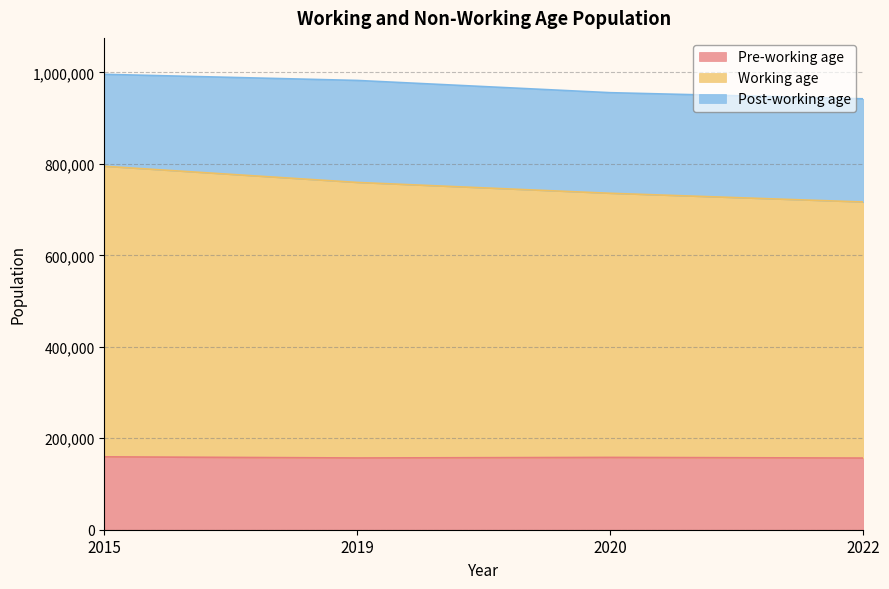

The Working age series shows 191693 at 2019. True or false?

False